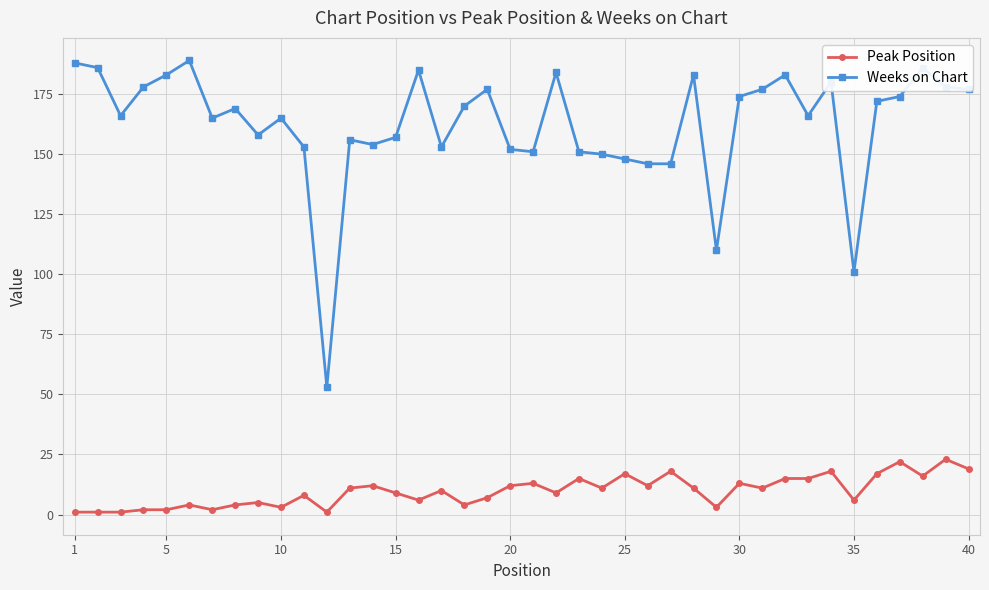

True or false: Peak Position has more than 0 points higher than both neighbors.

True